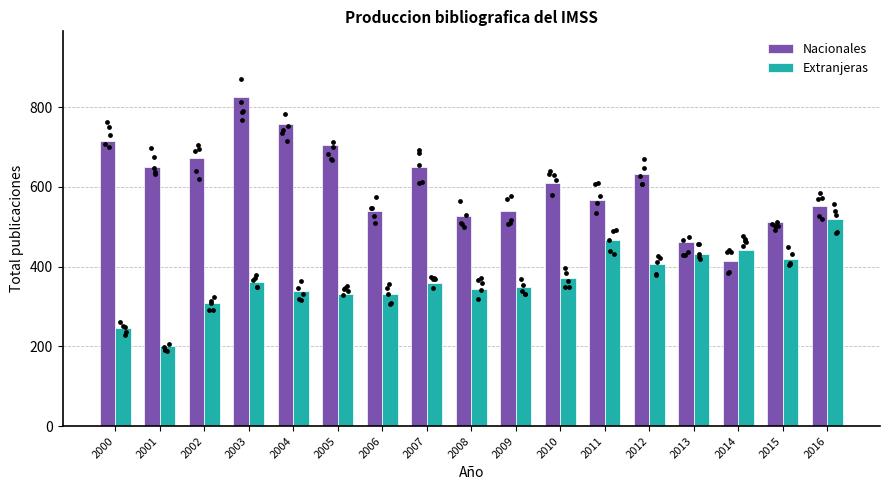

What is the total value across all series at 2004?

1098